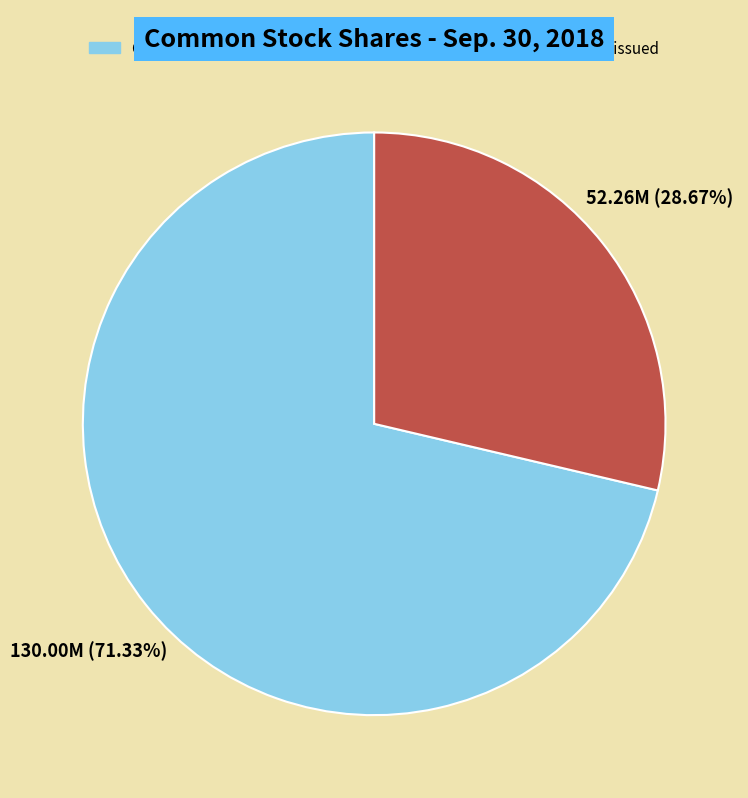

Which slice is the largest?

Common stock, shares authorized